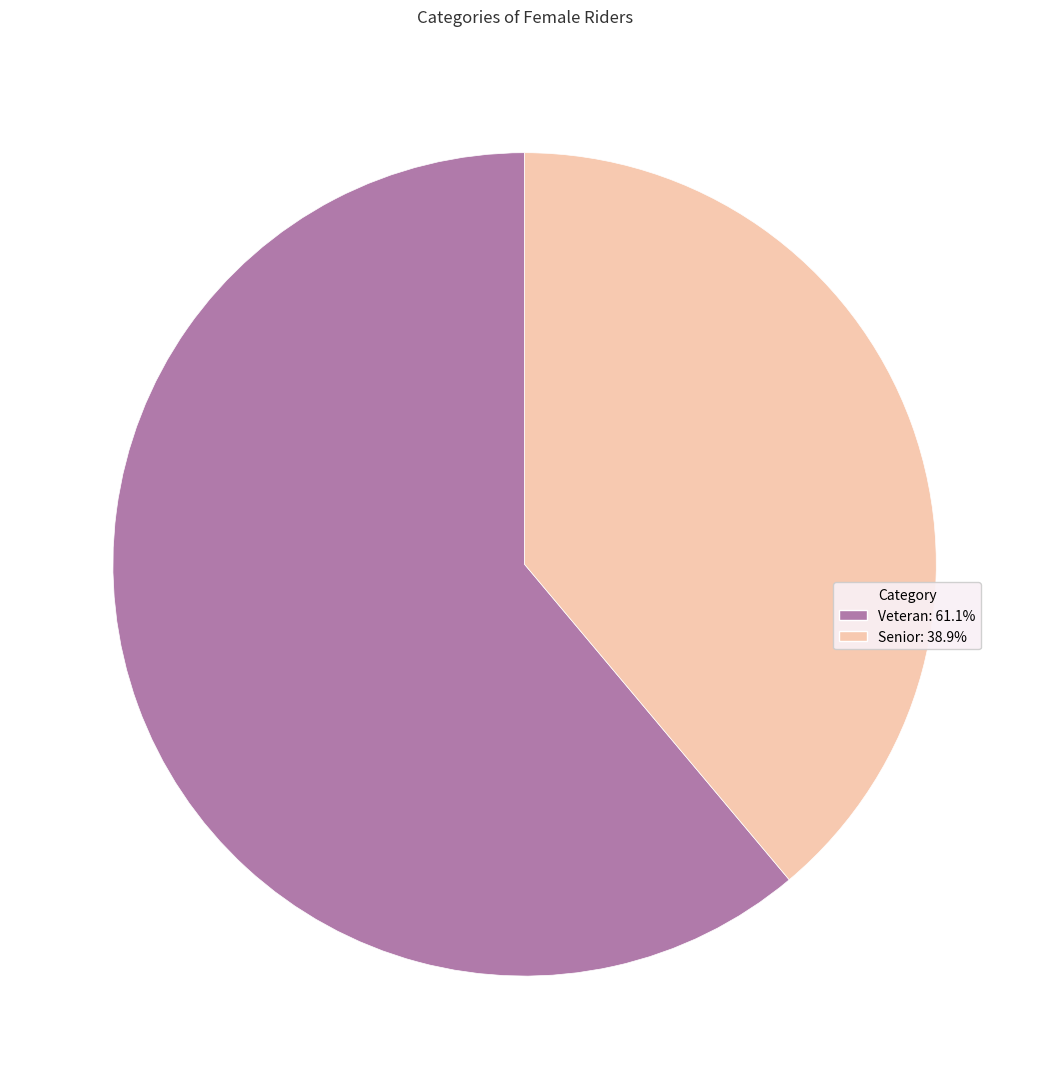

Rank the categories by value from highest to lowest.

Veteran, Senior